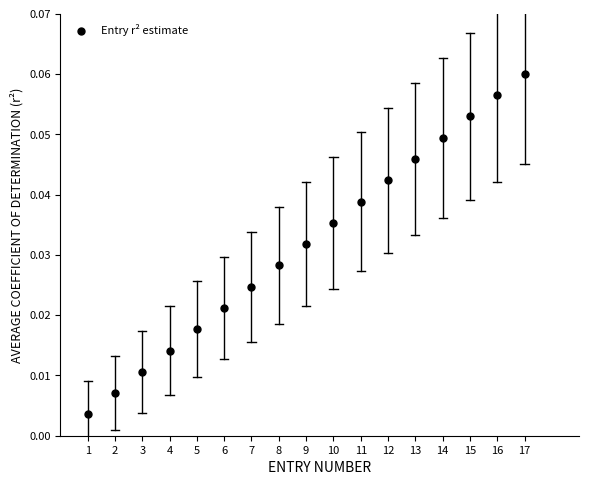

How many data points are displayed?

17